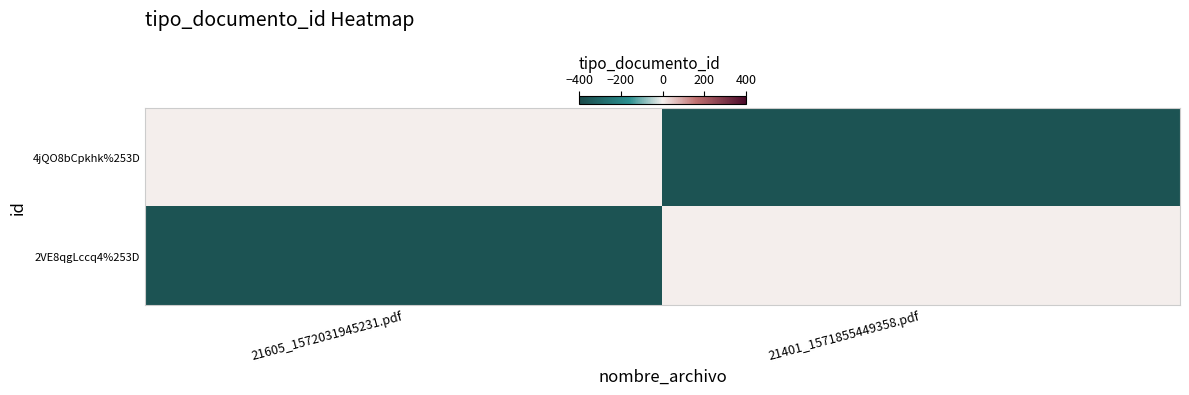

Which category has the lowest value across all series?

21401_1571855449358.pdf